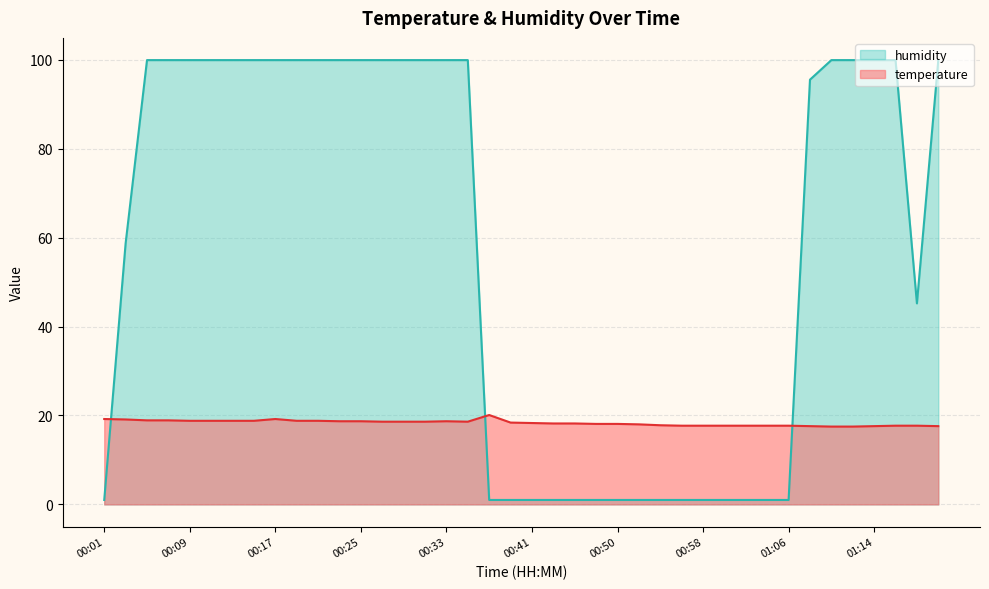

What are all the series names shown in the legend?

humidity, temperature